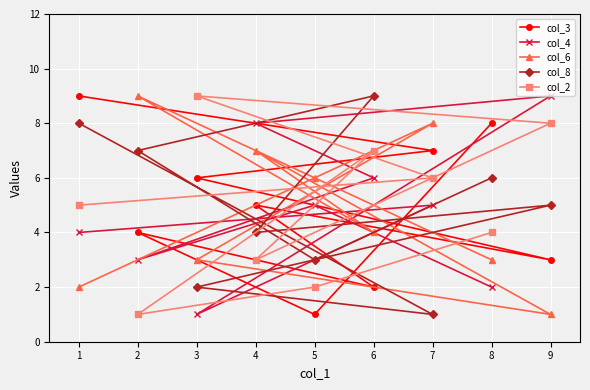

What is the greatest value displayed?

9